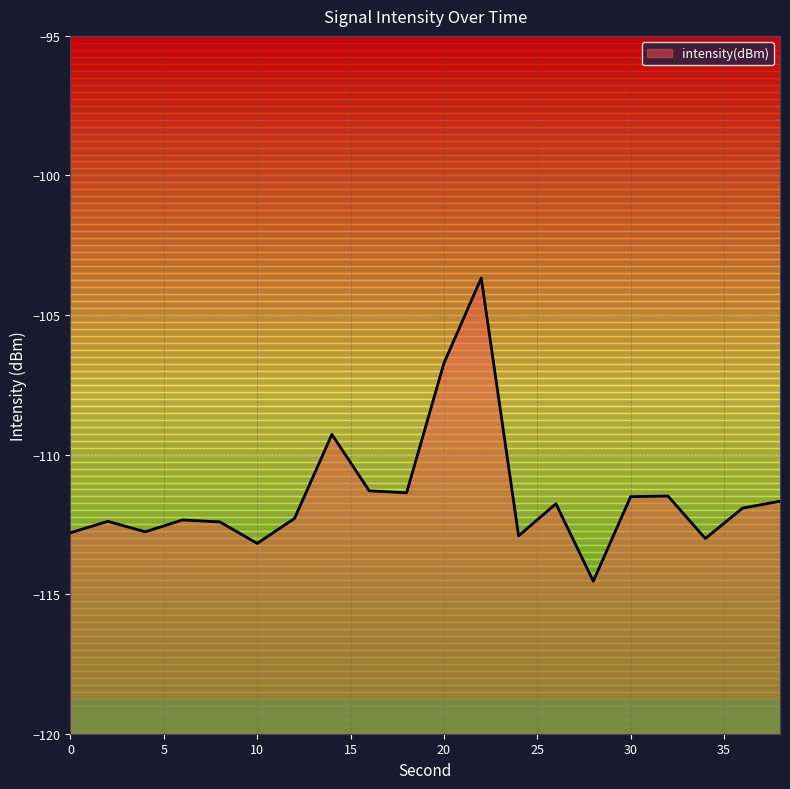

What is the average value?

-111.5